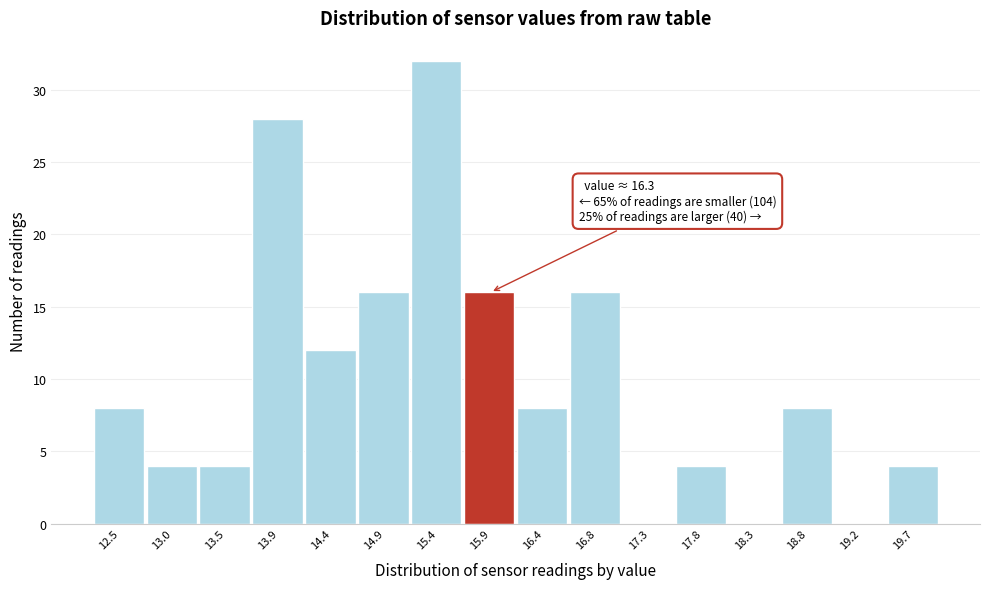

Reading left to right, list all the values displayed in this chart.

12.5=8	13.0=4	13.5=4	13.9=28	14.4=12	14.9=16	15.4=32	15.9=16	16.4=8	16.8=16	17.3=0	17.8=4	18.3=0	18.8=8	19.2=0	19.7=4